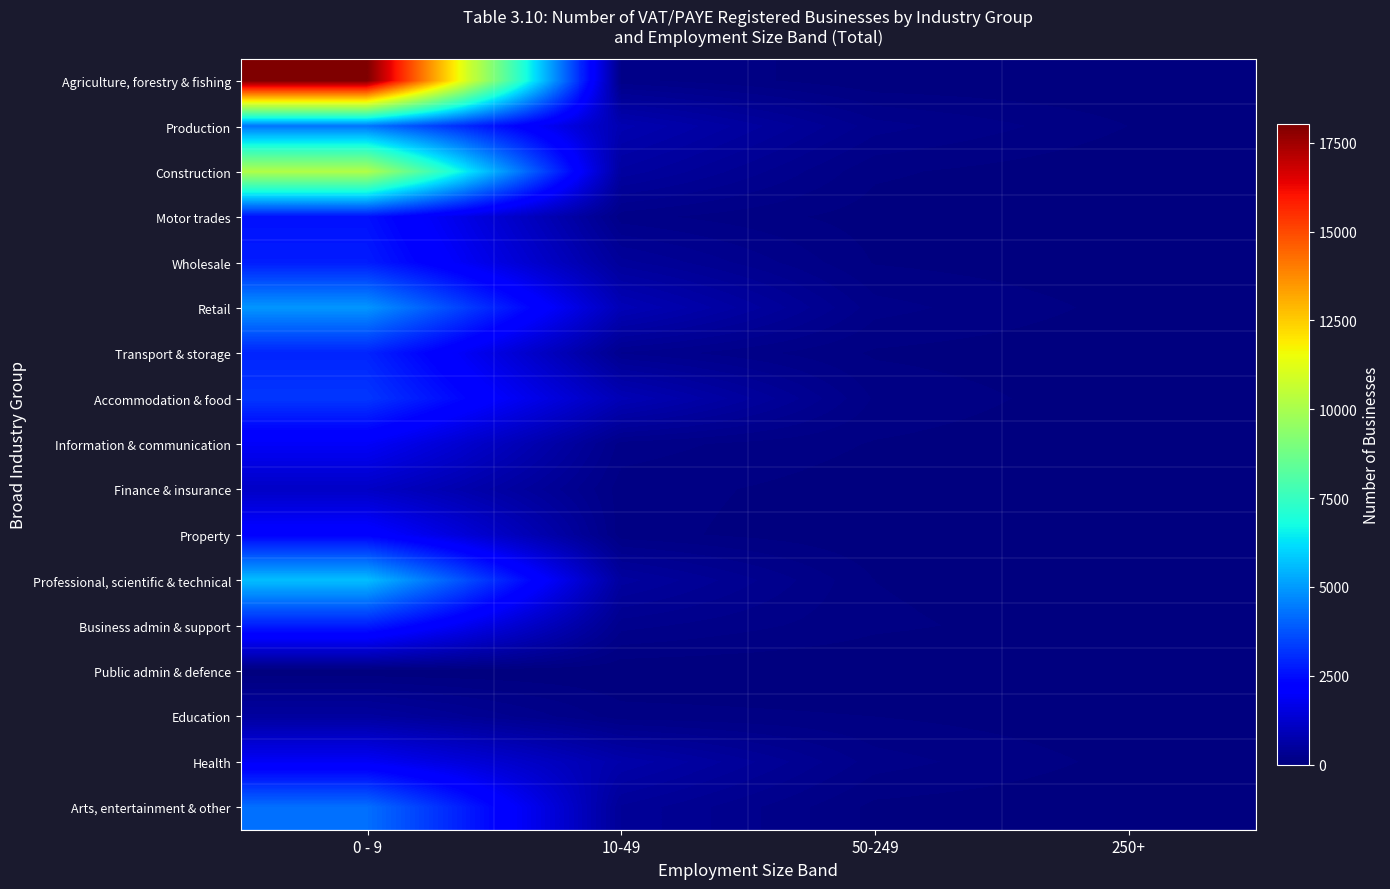

What is the spread (max minus min) of values at 50-249?

235